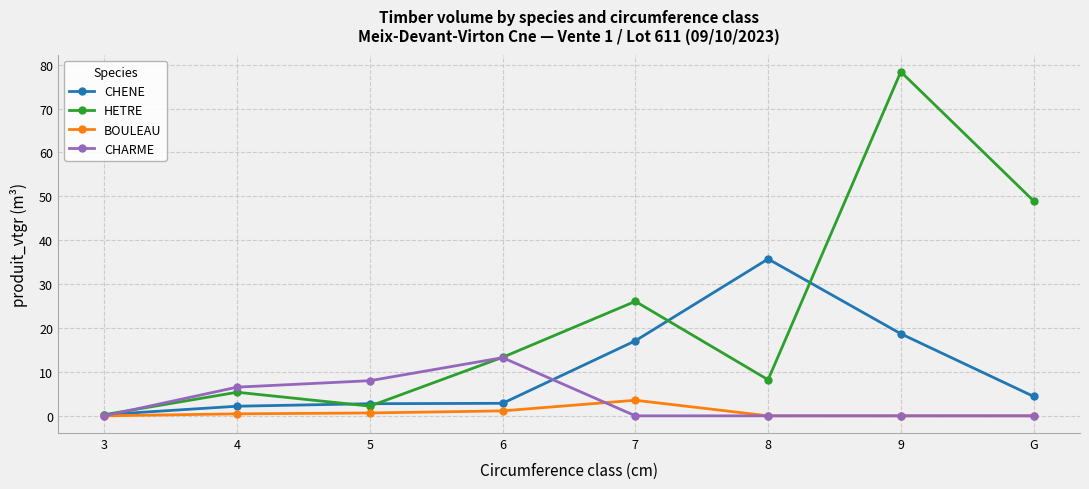

What is the label of the 4th point from the left?

6